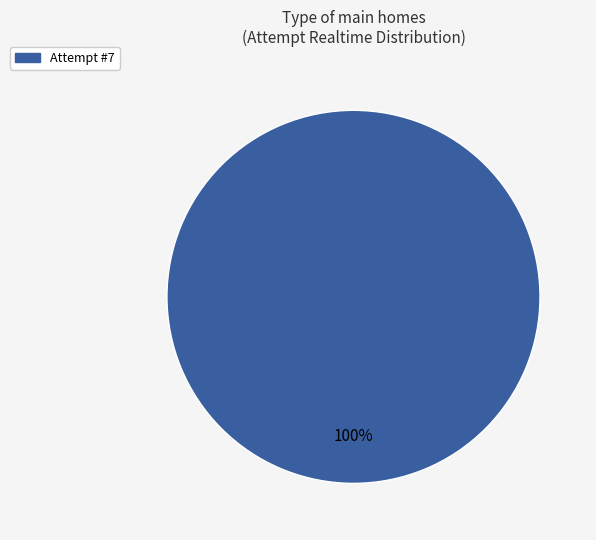

Is there any slice that represents more than half of the pie?

Yes